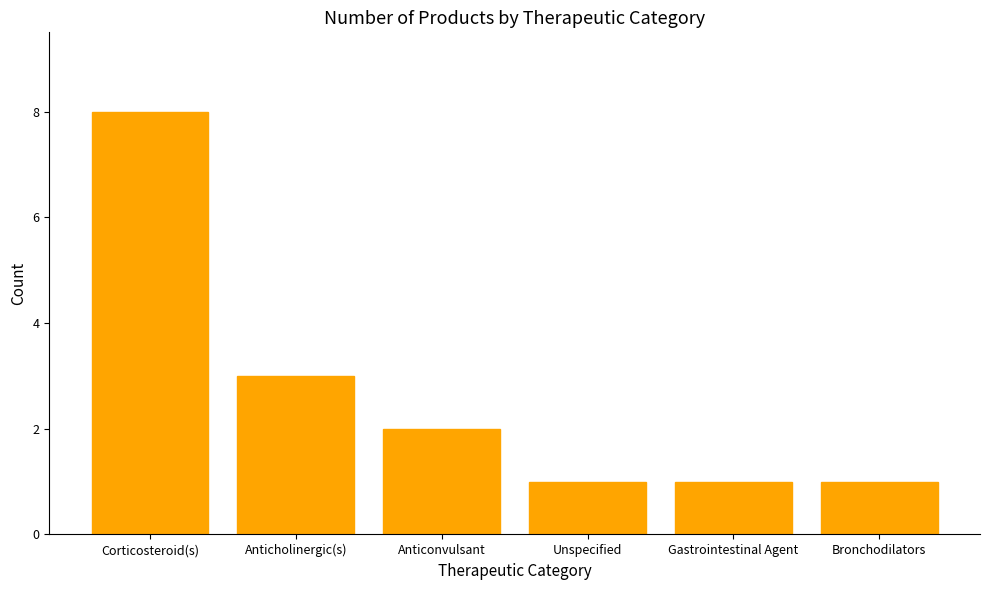

True or false: the data shows 8 at Corticosteroid(s).

True